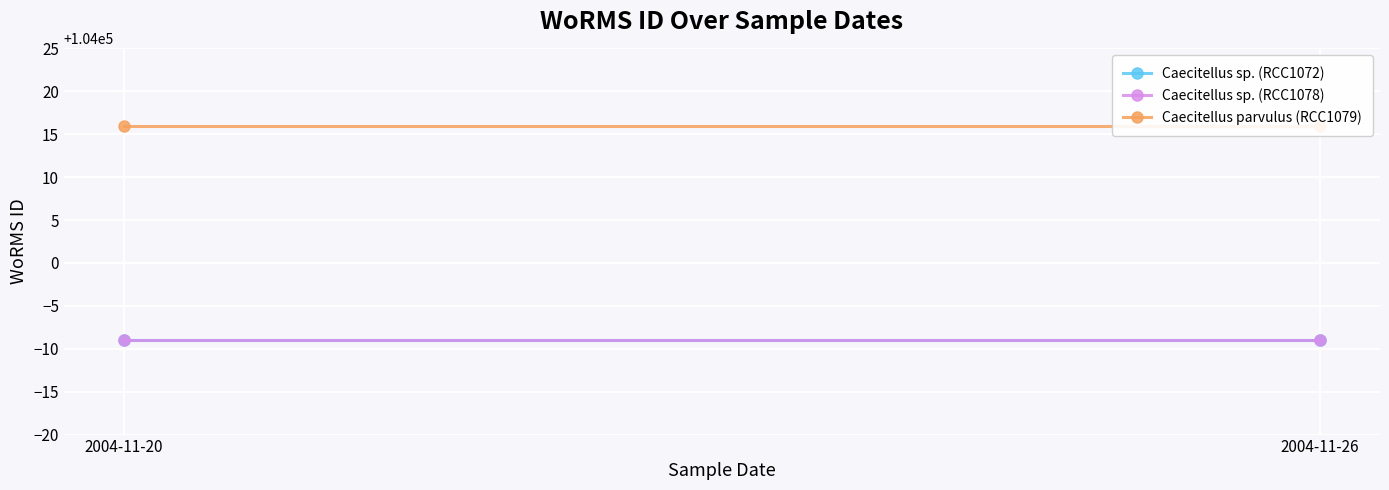

Count the number of categories in the chart.

2